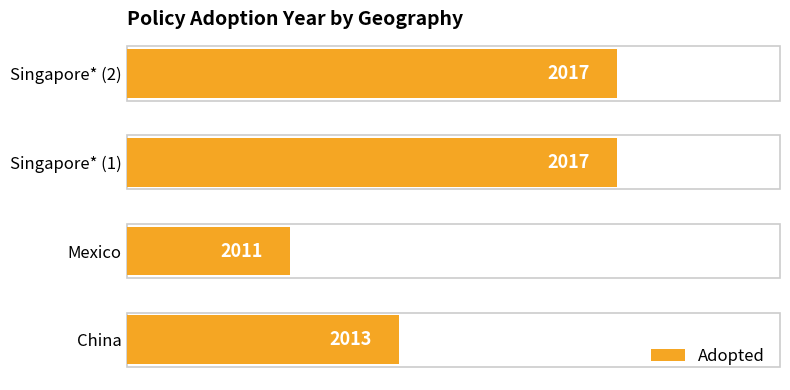

Is it true that the value at China is 2013?

True